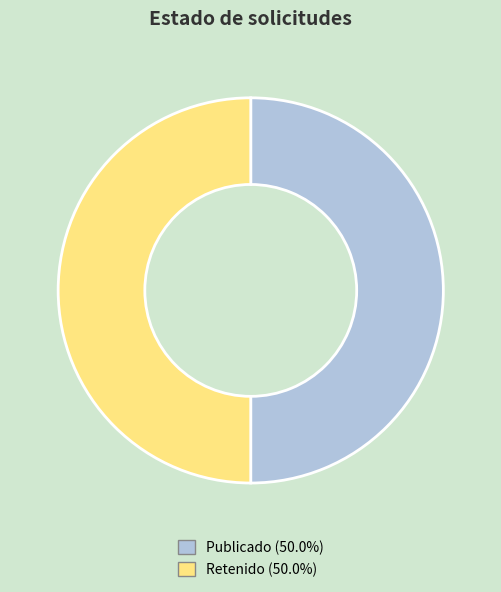

What is the smallest slice in the pie chart?

RET